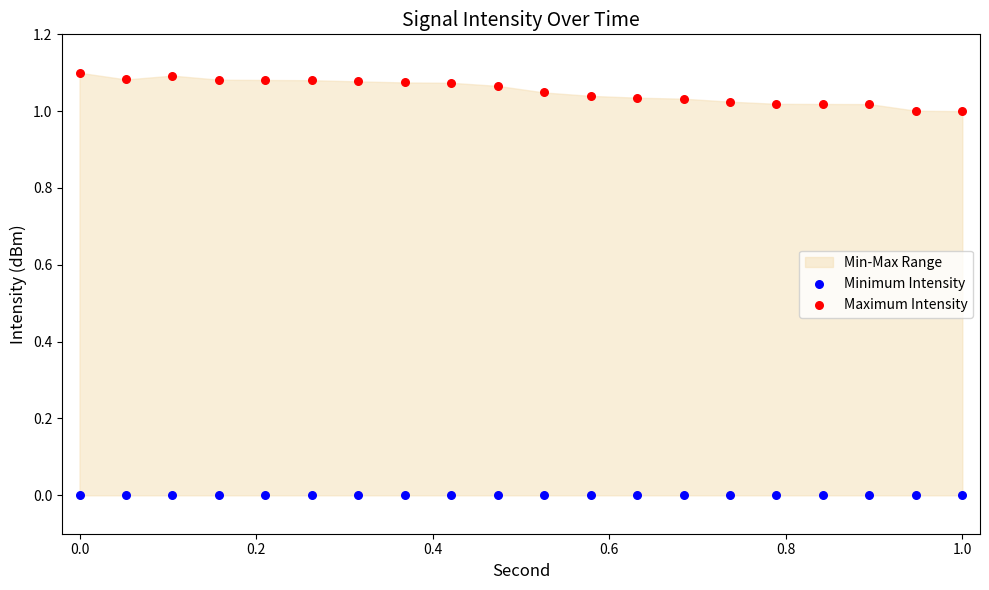

Which series contains the highest Y value?

Maximum Intensity